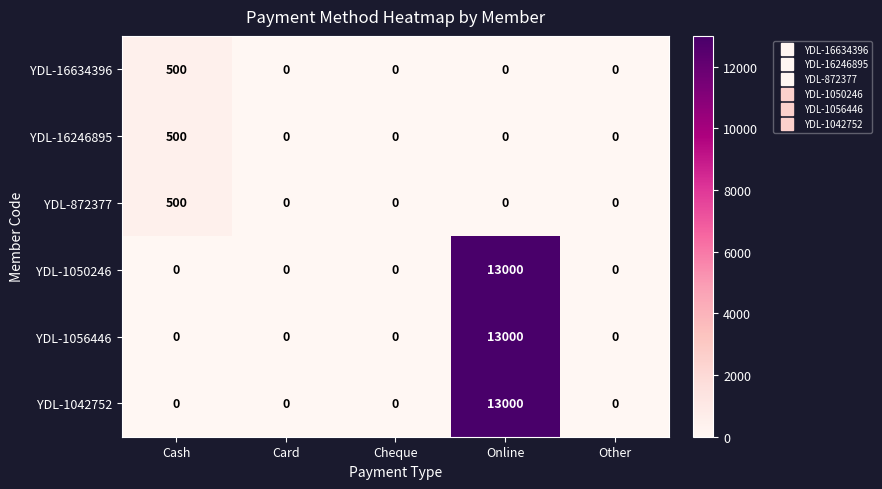

At which category is the sum across all series the highest?

Online